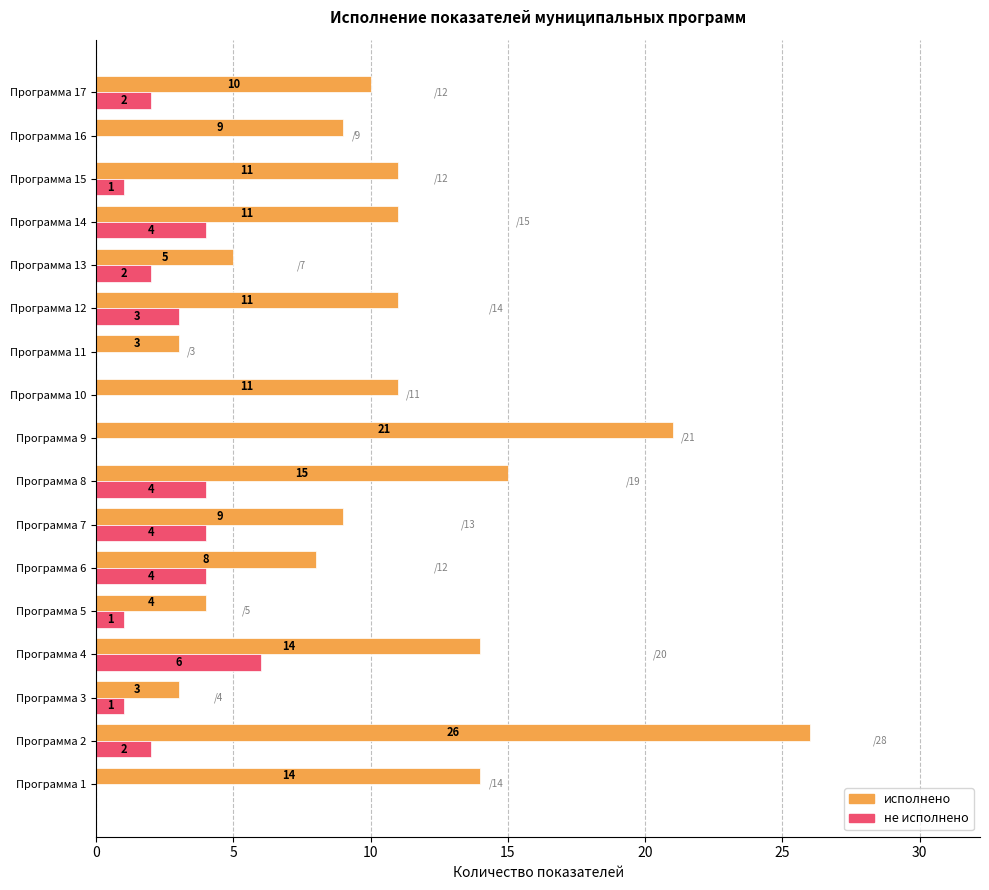

True or false: исполнено has a value of 14 at Программа 1.

True